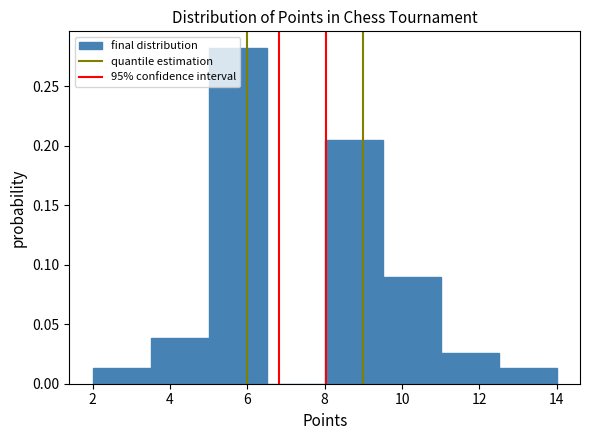

Reading left to right, transcribe this chart: for each bar, give the range it covers on the x-axis and its height. Neither the bar edges nor the heights are printed on the chart, so give them approximately, as read against the axes.

2.0 to 3.5: 0.015
3.5 to 5.0: 0.040
5.0 to 6.5: 0.280
6.5 to 8.0: 0
8.0 to 9.5: 0.205
9.5 to 11.0: 0.090
11.0 to 12.5: 0.025
12.5 to 14.0: 0.015